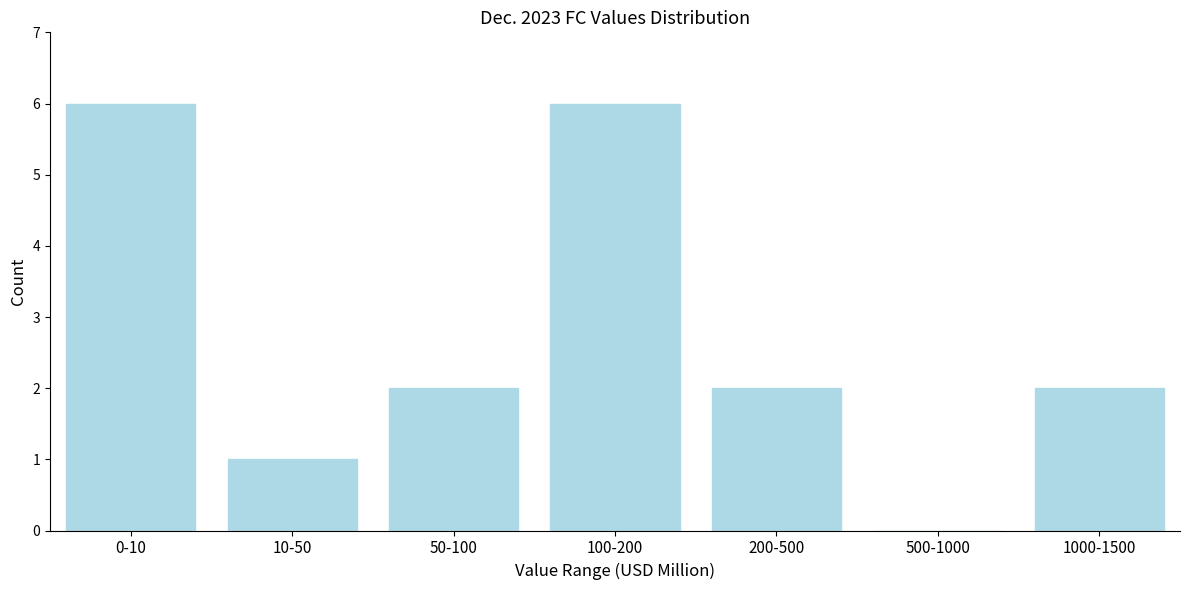

Reading left to right, what are all the values shown in this chart?

0-10=6	10-50=1	50-100=2	100-200=6	200-500=2	500-1000=0	1000-1500=2